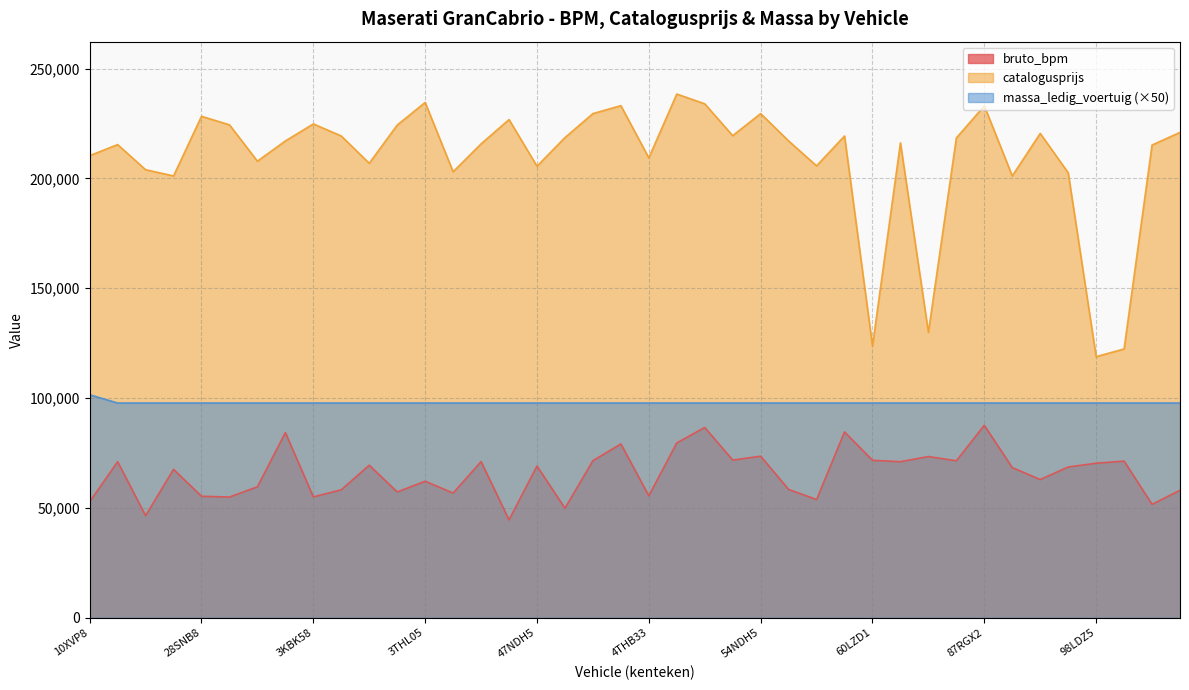

Does the chart display data point markers on the line(s)?

No